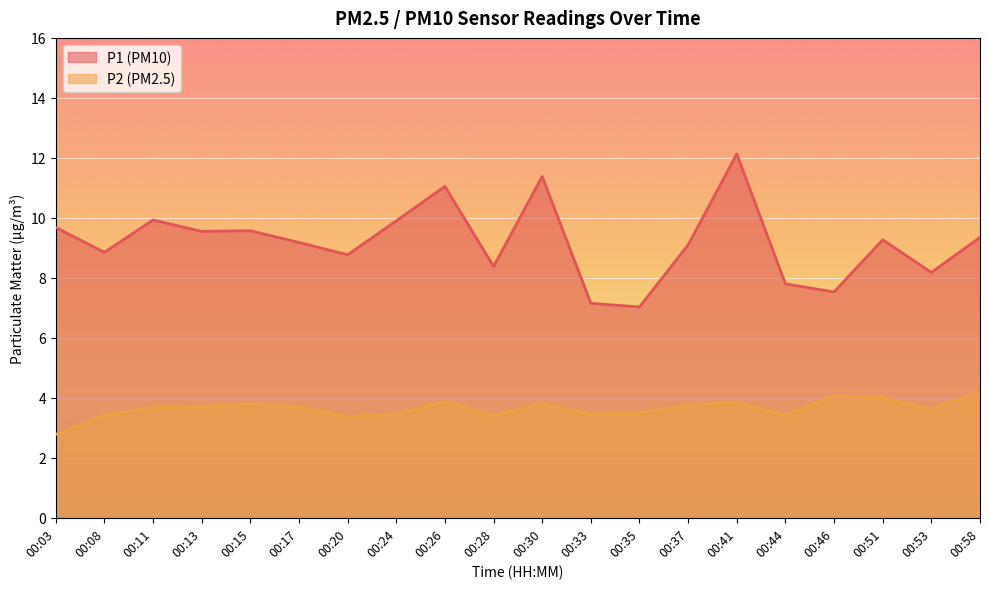

True or false: P1 and P2 cross at least once.

False